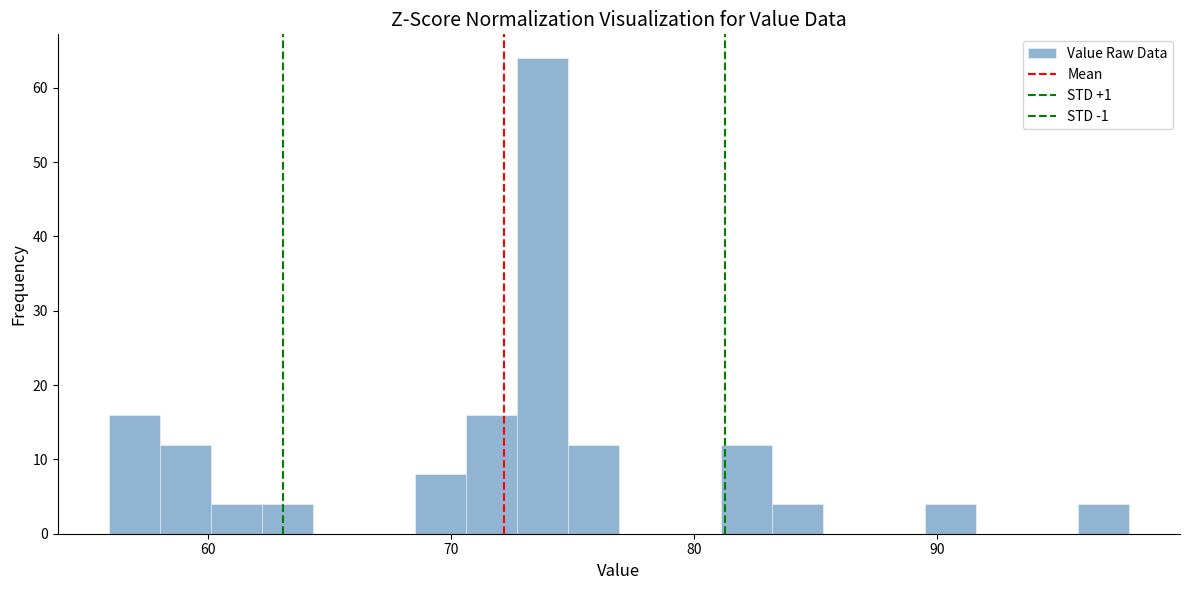

Read against the x-axis, roughly where is the centre of the tallest bar?

74